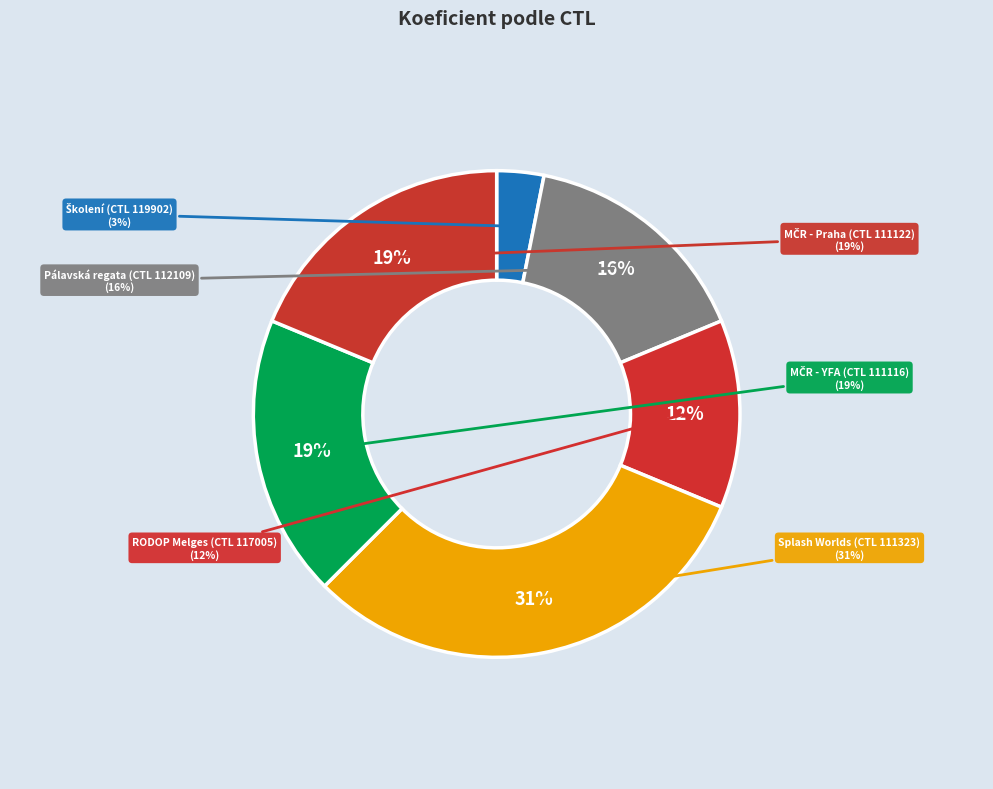

How many segments does this pie chart have?

6